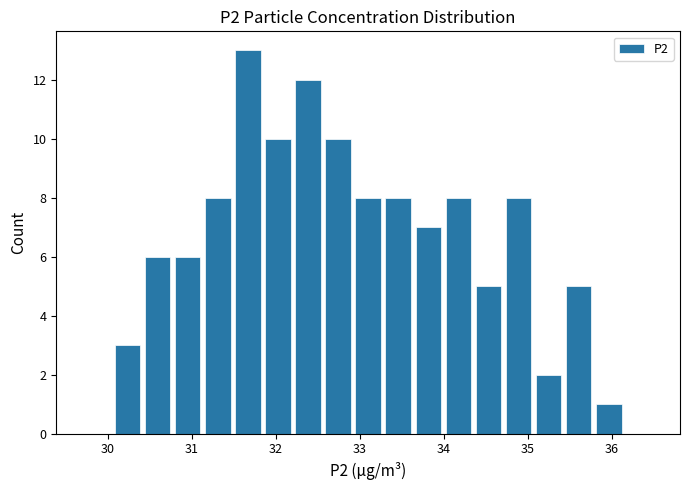

Read against the x-axis, roughly where is the centre of the tallest bar?

31.7